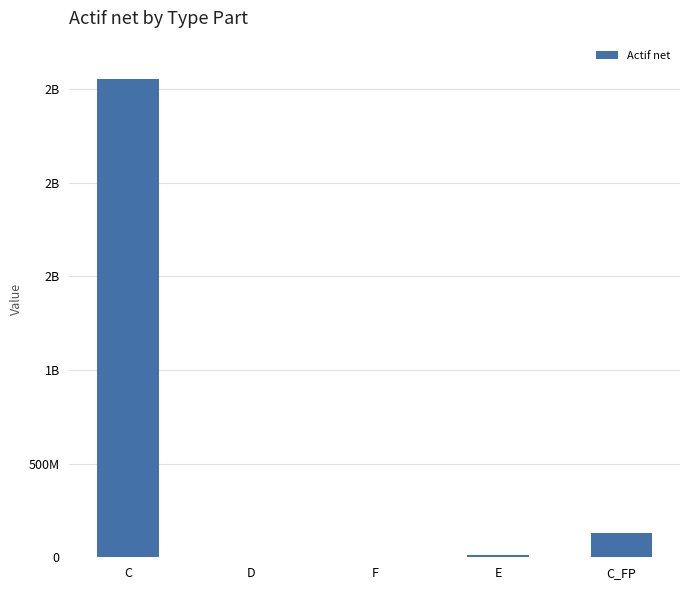

What is the average value?

539591547.6